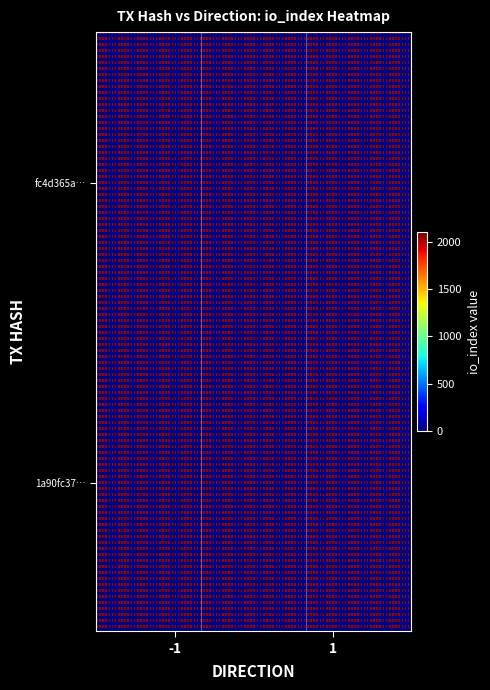

At how many categories does at least one series exceed 1189?

1